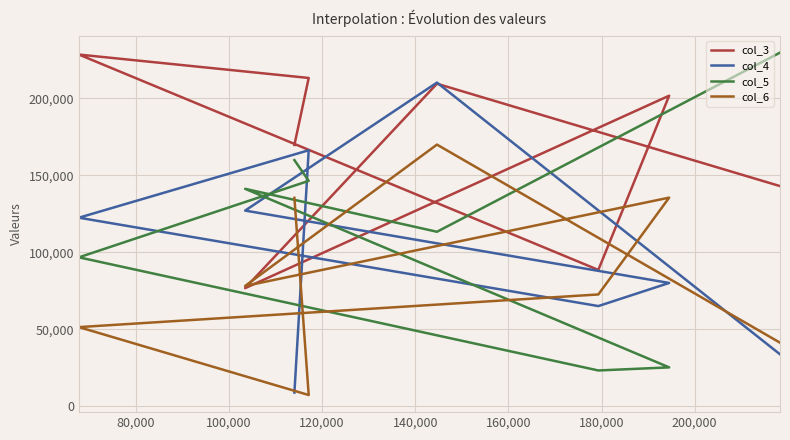

What is the value of the col_3 point at the 6th from the left?

76726